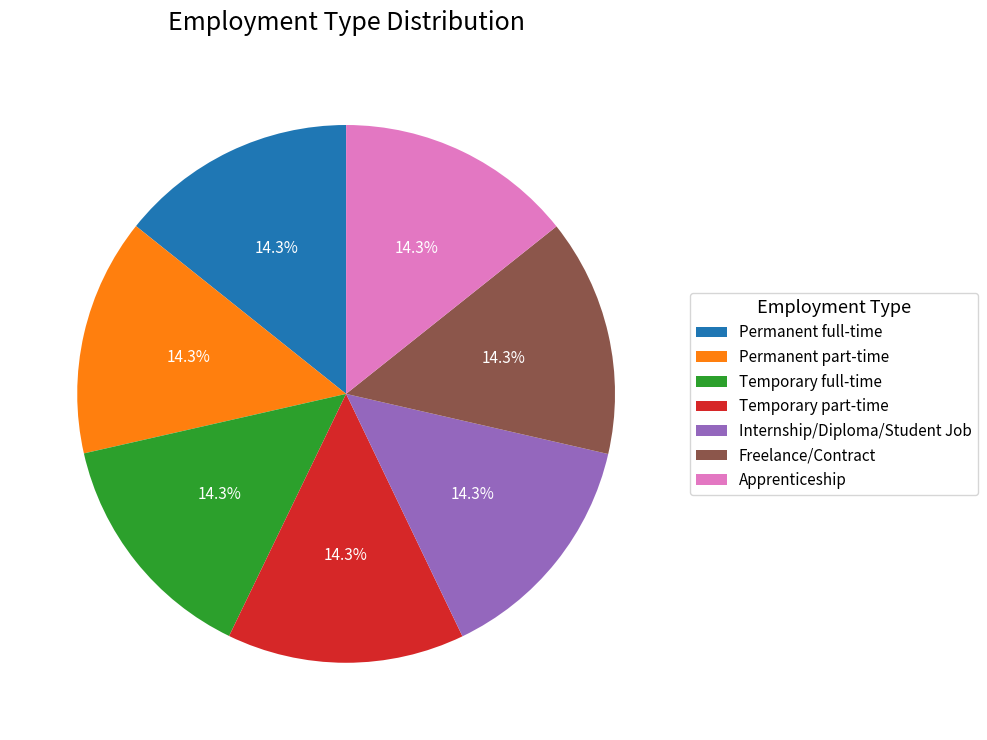

Does Temporary full-time represent more than half of the total?

No